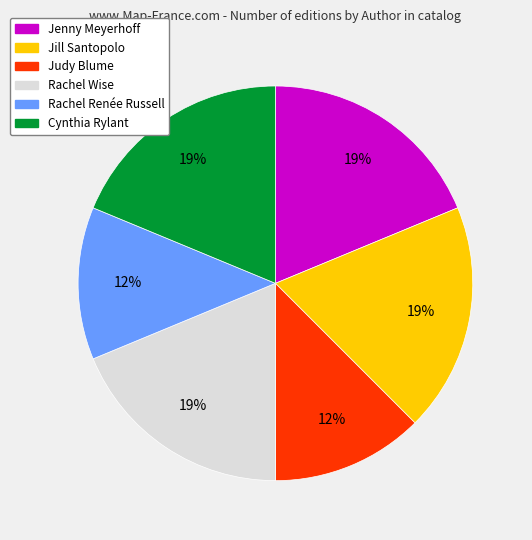

Which has a higher value, Jenny Meyerhoff or Judy Blume?

Jenny Meyerhoff